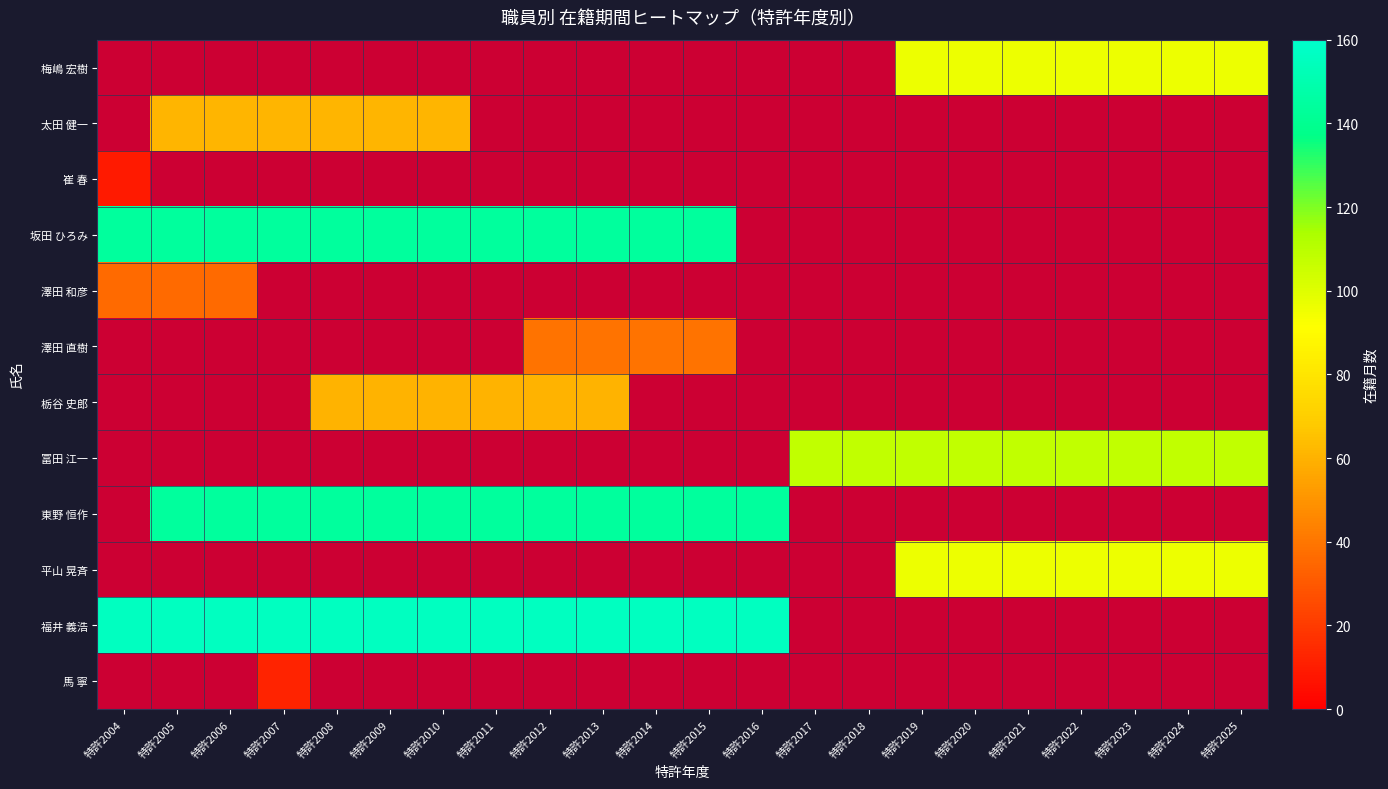

At which category does the chart reach its peak across all series?

特許2004